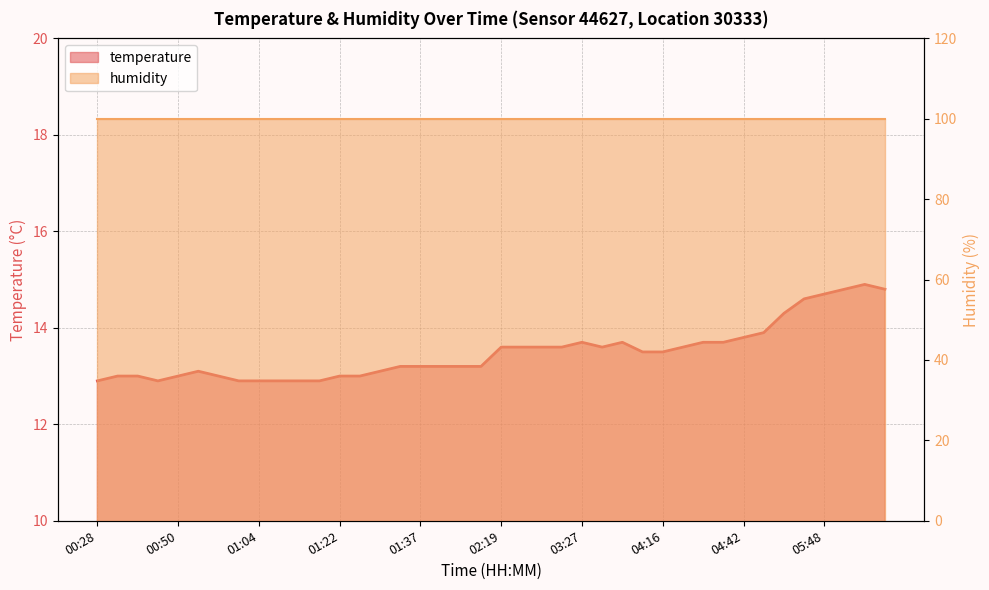

What is the ratio of the value at 00:28 to the value at 04:45?

0.9